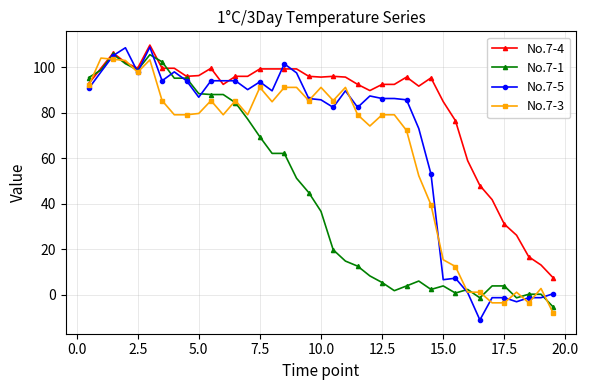

True or false: No.7-4 has more than 2 interior local peaks.

True